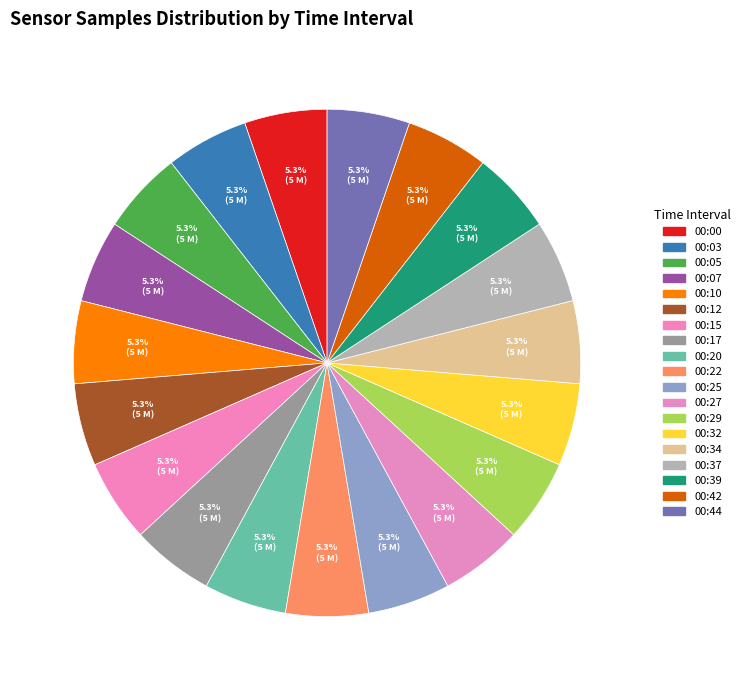

How many segments does this pie chart have?

19